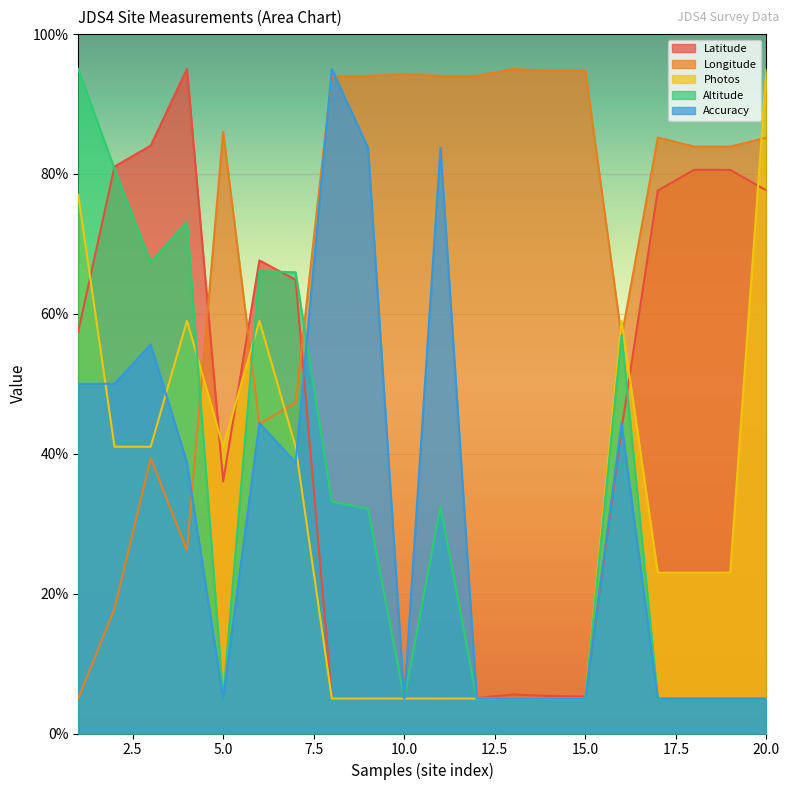

What is the difference between the maximum and minimum values in the Altitude series?

90.0